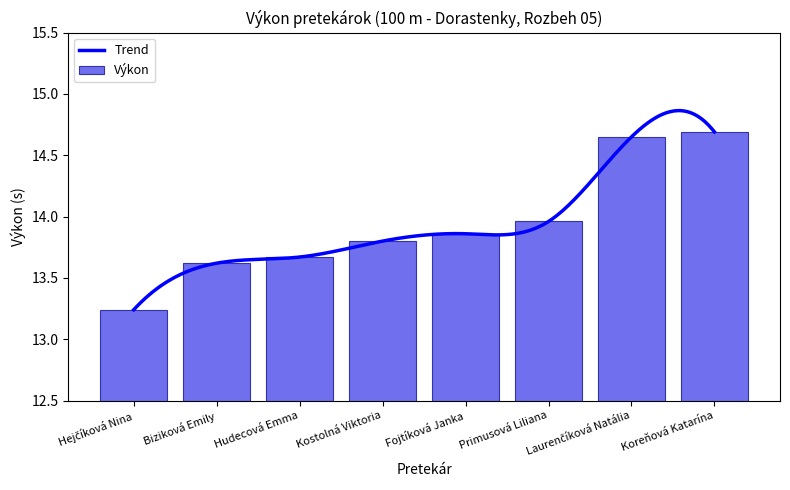

Where is the data nearest to the value 13?

Hejčíková Nina